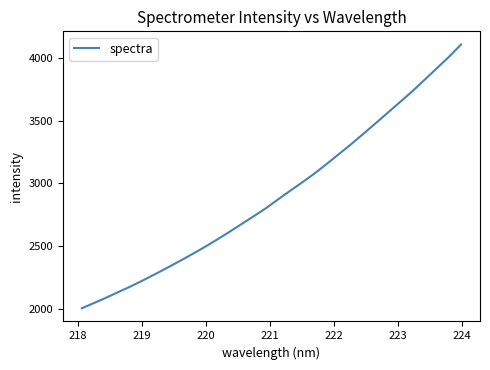

What is the minimum value shown in the chart?

2001.9